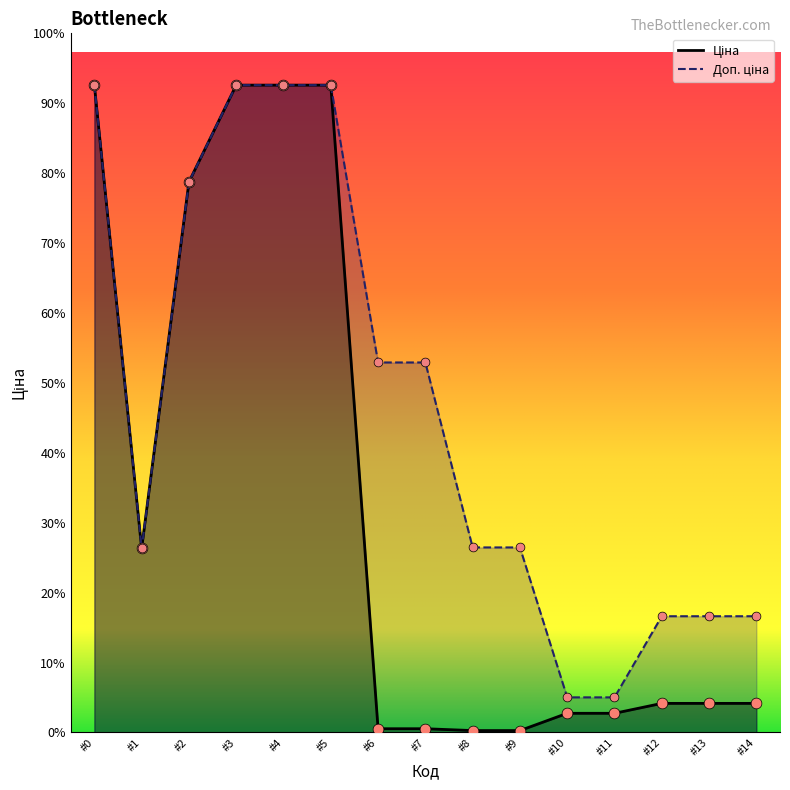

Which series reaches the minimum Y coordinate?

Ціна